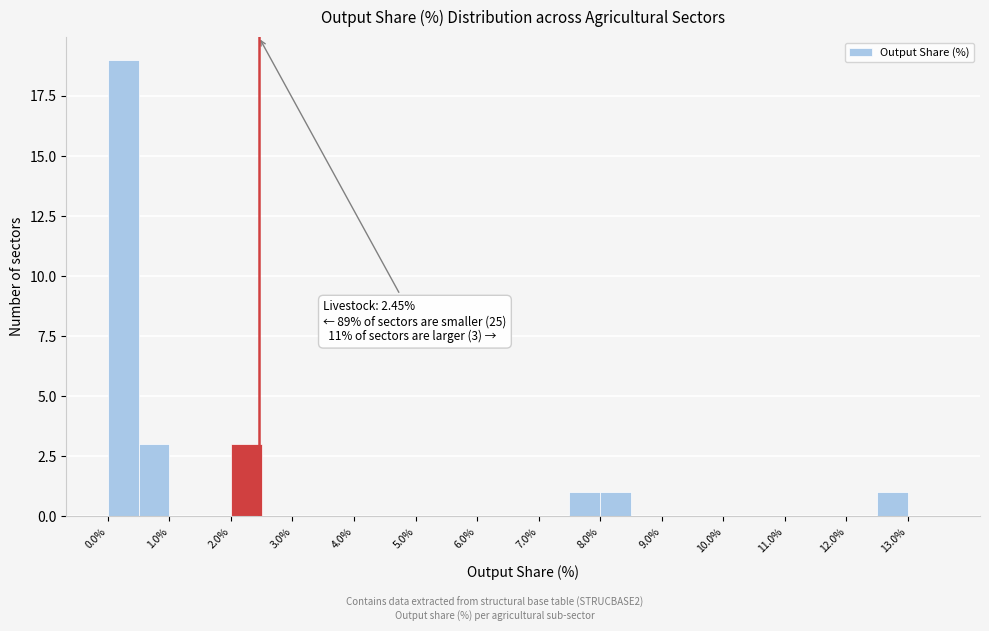

Over which range of the x-axis is the bar tallest?

0.0 to 0.5